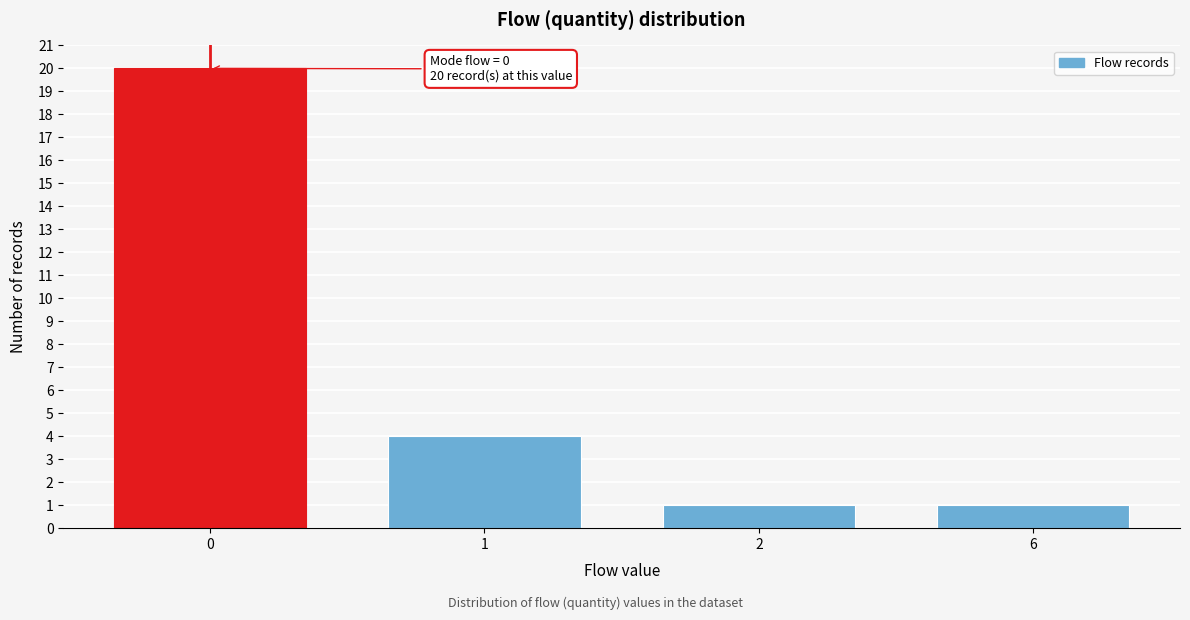

Reading left to right, list all the values displayed in this chart.

20	4	1	1